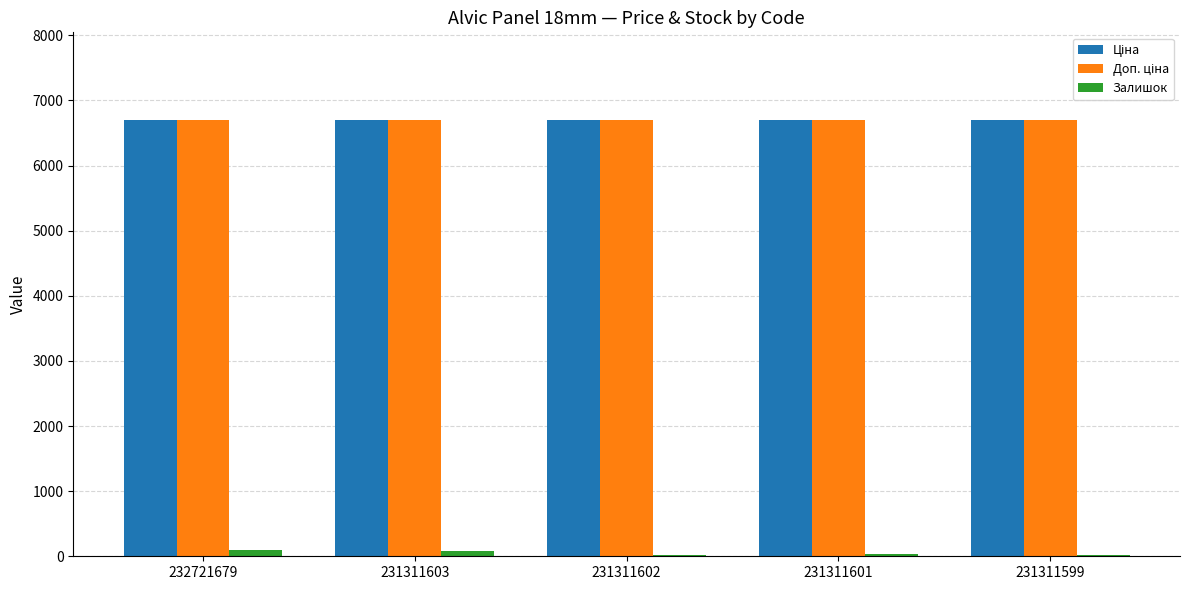

Are the bars grouped side by side (vs. stacked)?

Yes